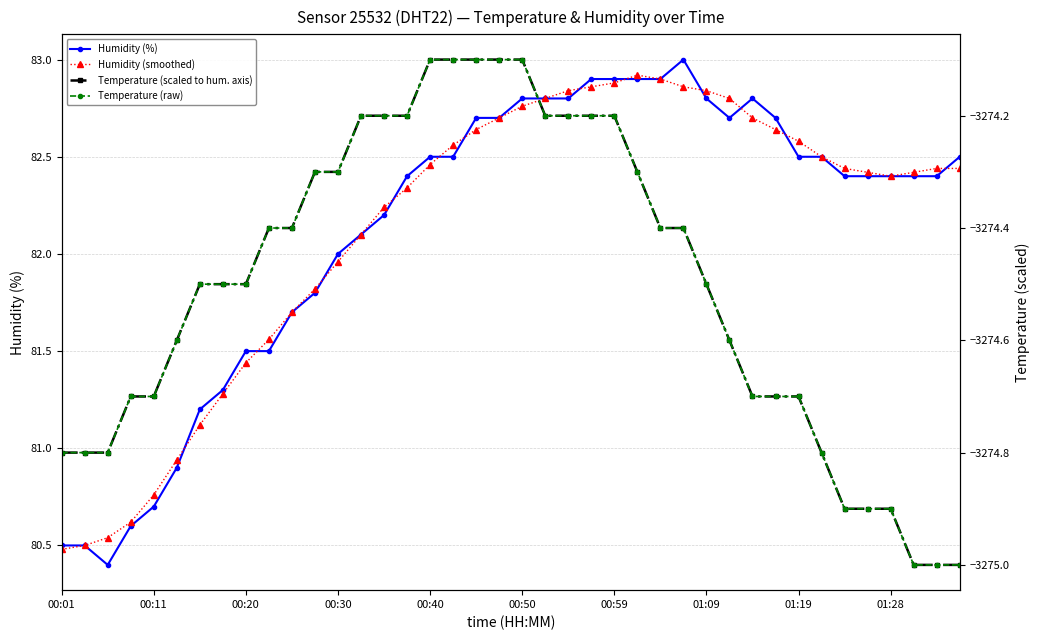

Which series ends up on top after the final intersection of Temperature (scaled to hum. axis) and Humidity (%)?

Humidity (%)